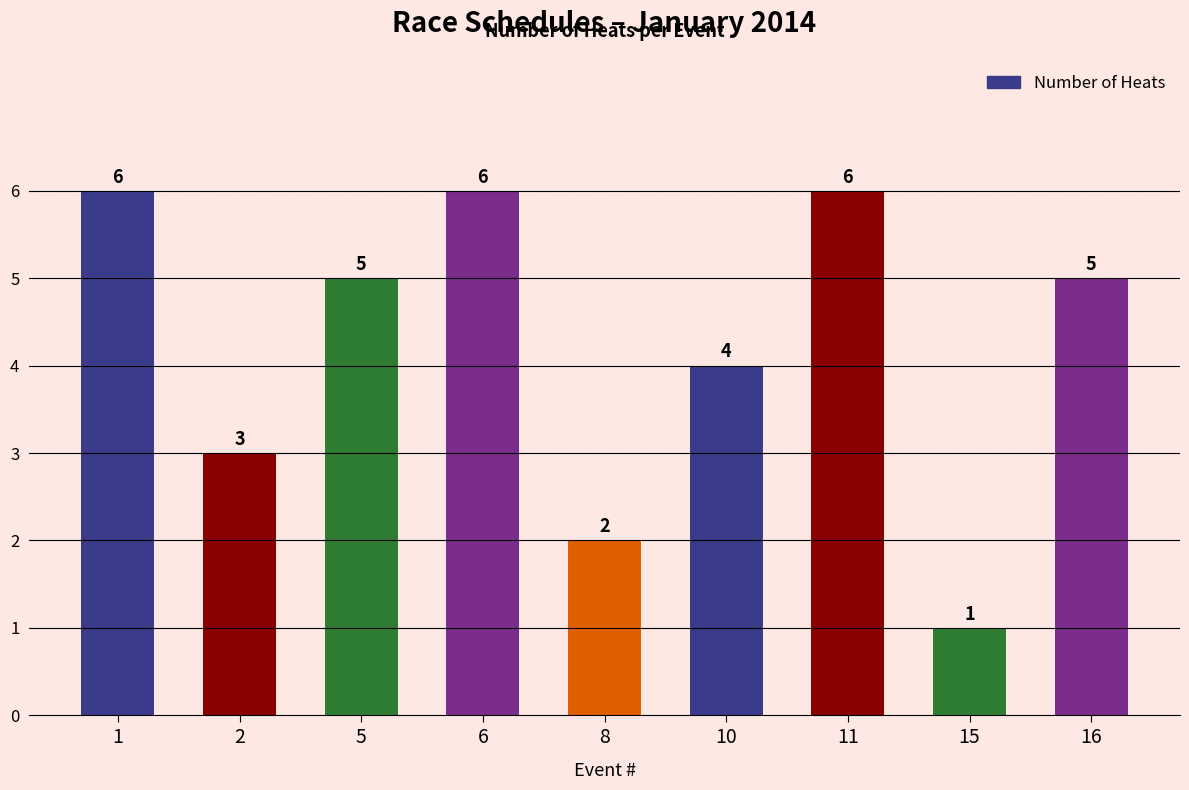

At which category does the chart reach its minimum across all series?

15